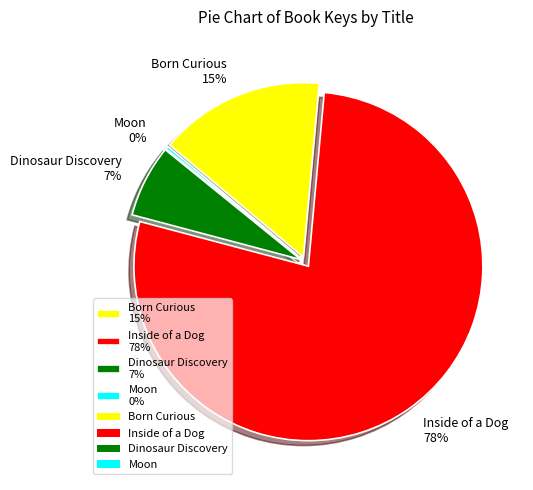

How many segments does this pie chart have?

4